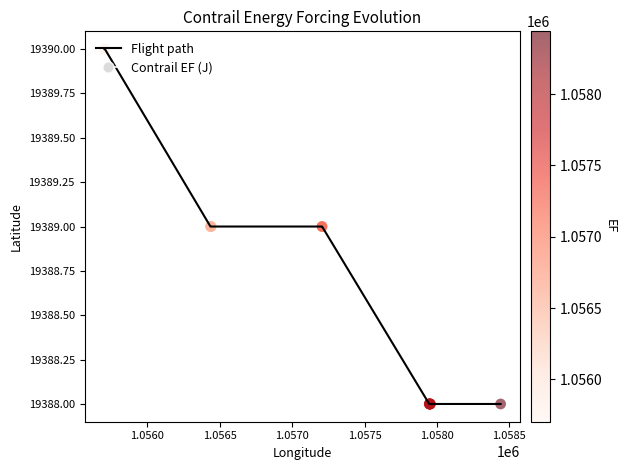

What is the smallest value displayed?

19388